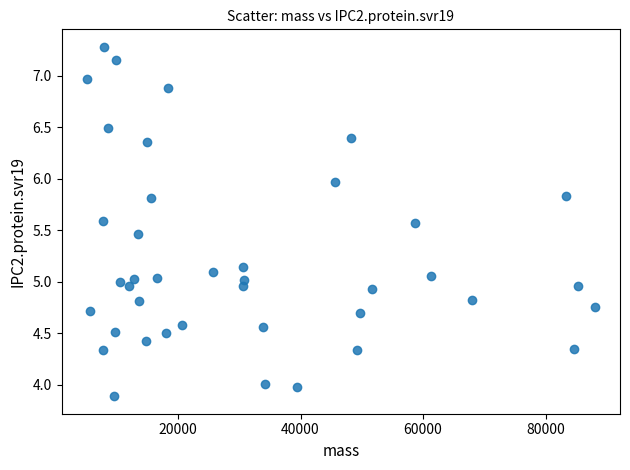

What is the range of X values (max minus min)?

82843.7